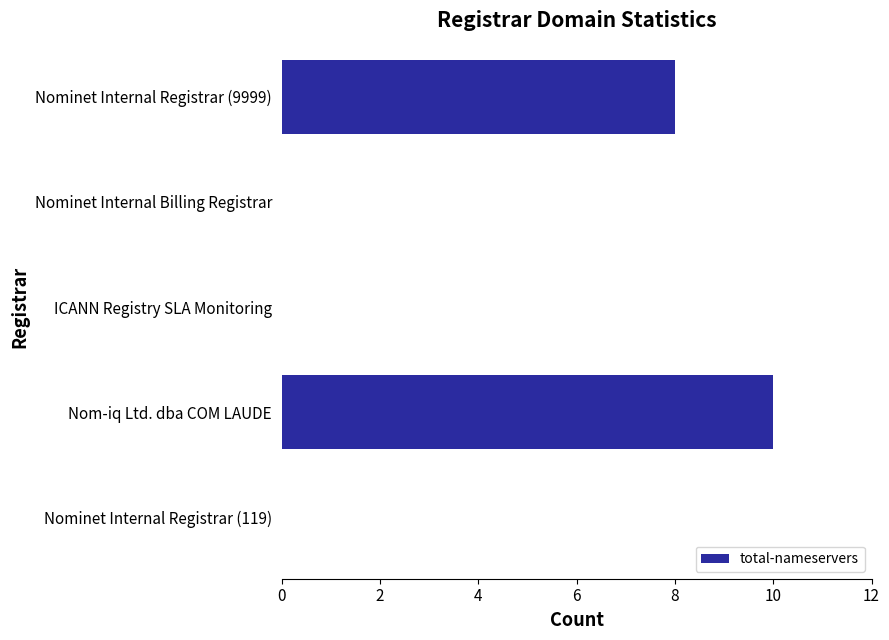

How many values are between 0 and 8?

4